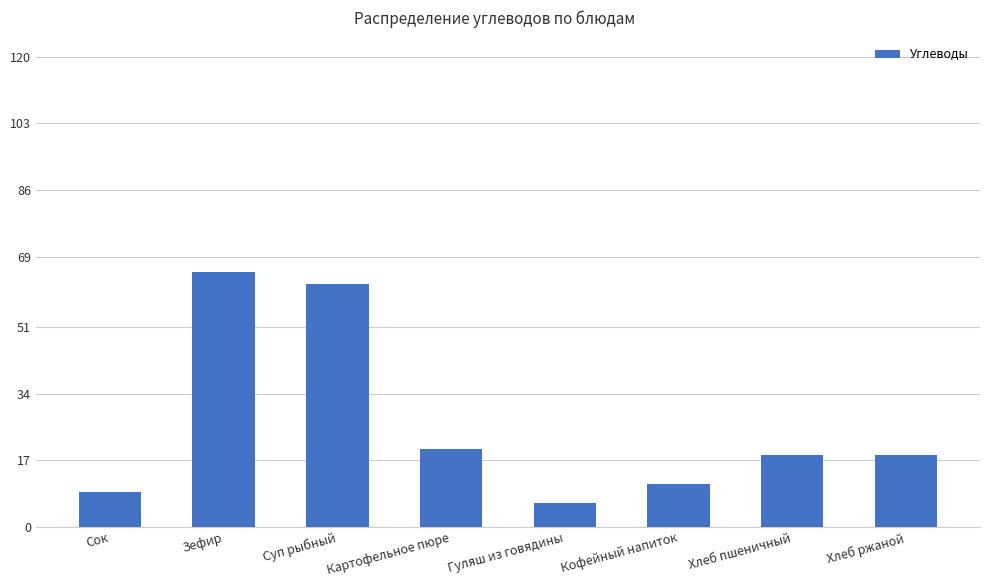

Reading left to right, list all the values displayed in this chart.

9.0	65.0	62.0	20.0	6.0	11.0	18.4	18.4